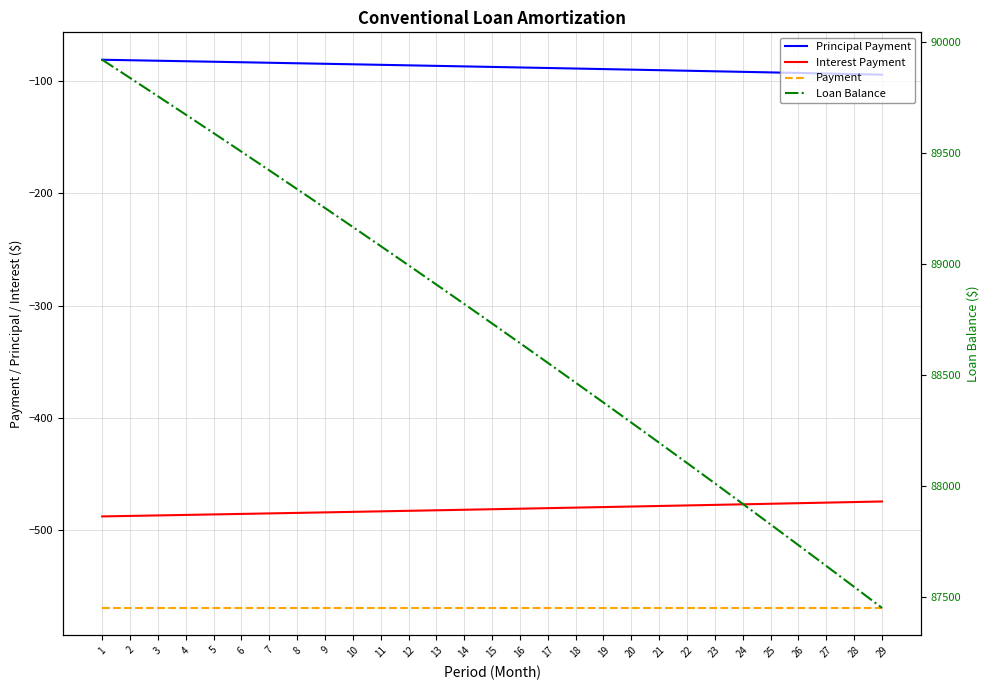

At which category is the sum across all series the highest?

1